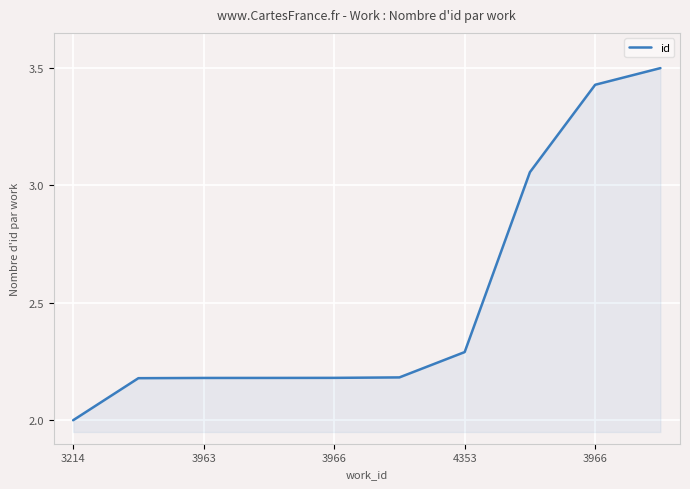

What is the smallest value displayed?

2.0